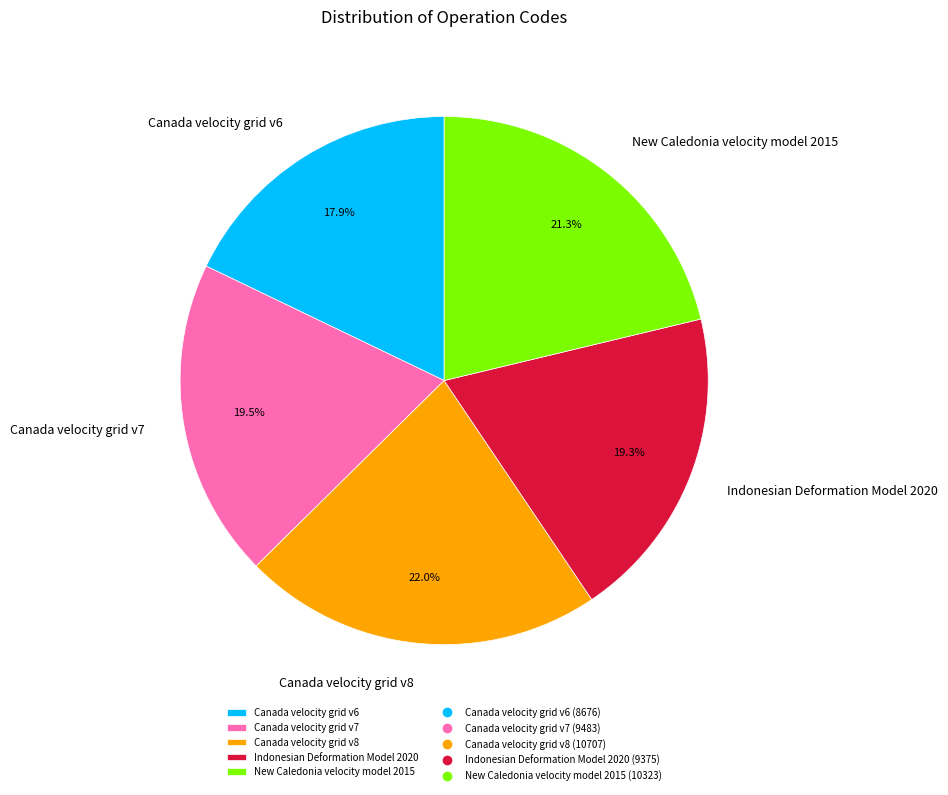

To the nearest percent, what percentage of the pie is Indonesian Deformation Model 2020?

19%